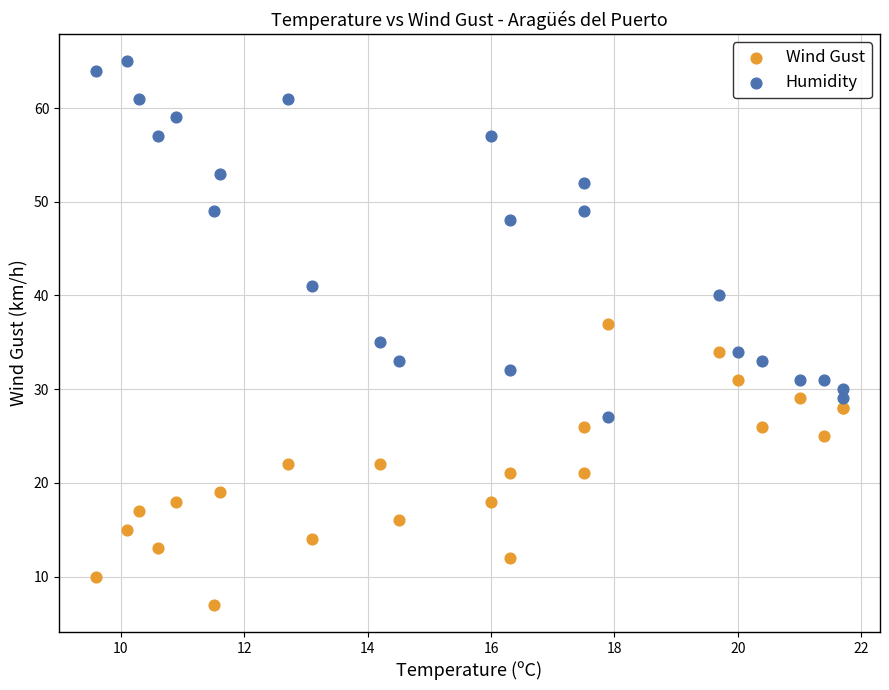

Which series contains the lowest Y value?

Wind Gust